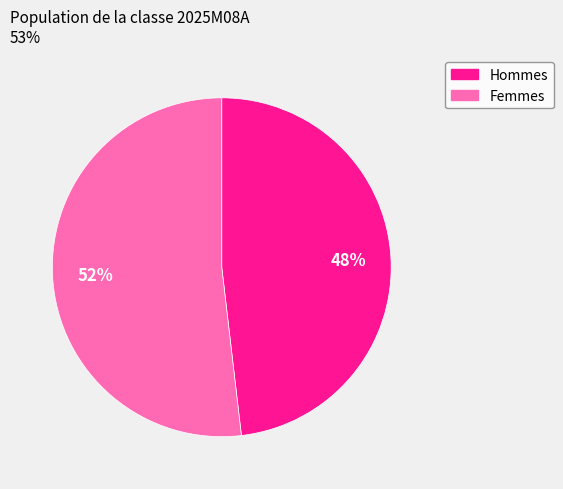

Count the number of slices in the pie.

2